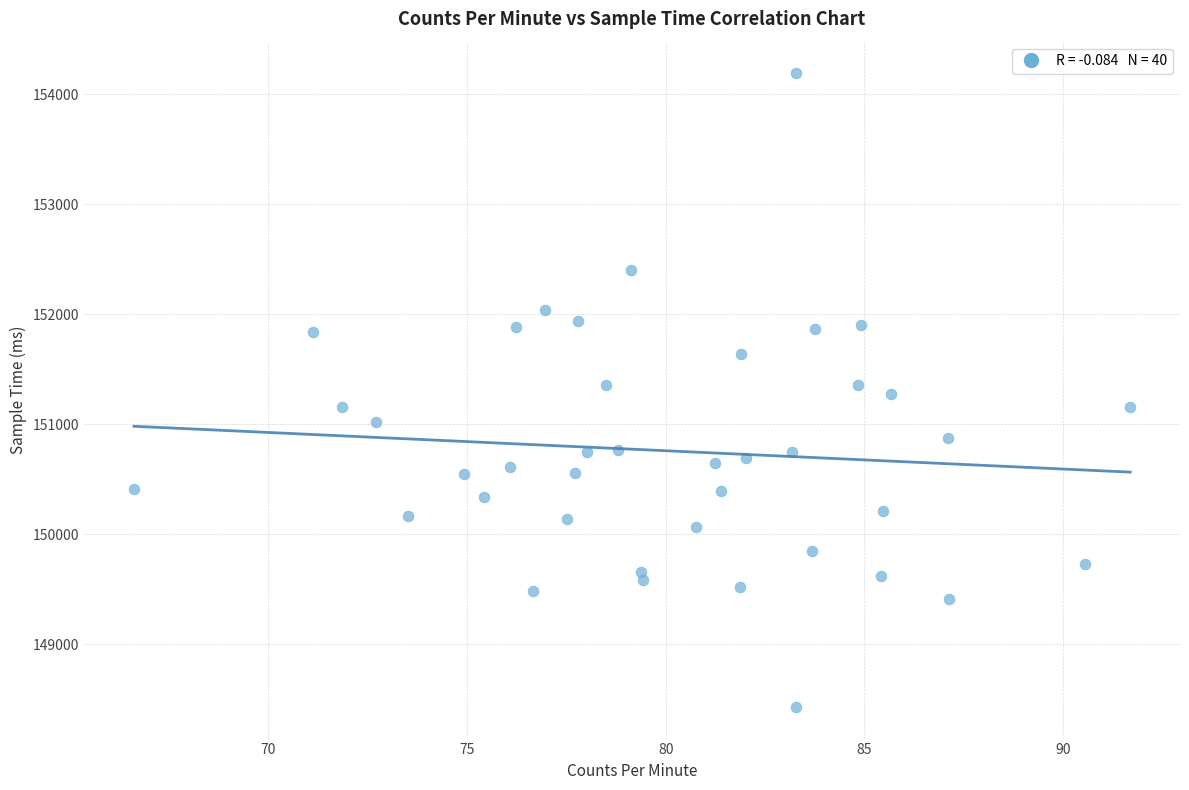

What is the range of Y values (max minus min)?

5762